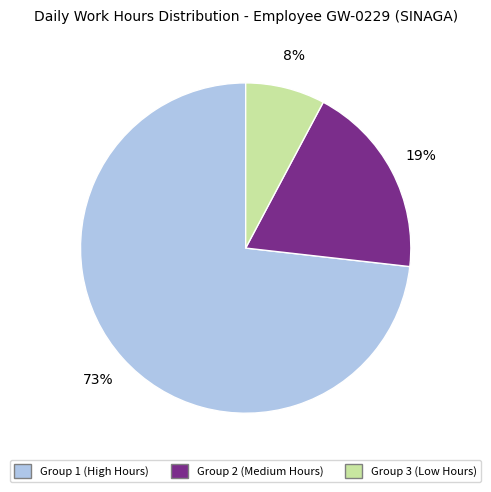

Between Group 1 (High Hours) and Group 2 (Medium Hours), which is larger?

Group 1 (High Hours)